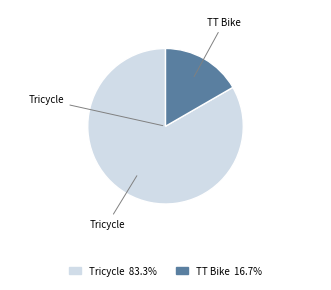

Which has a higher value, TT Bike or Tricycle?

Tricycle